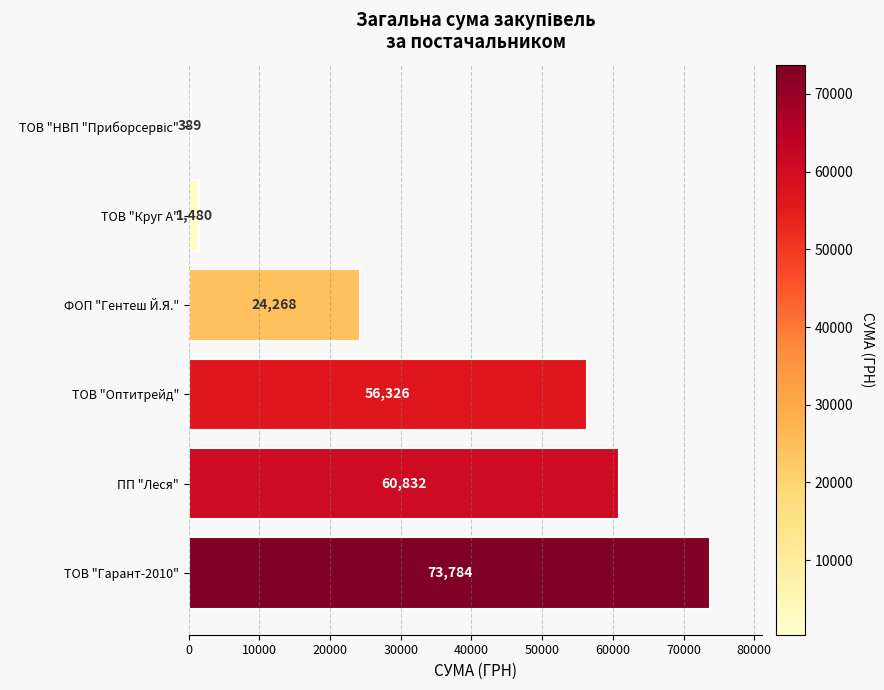

Between ФОП "Гентеш Й.Я." and ТОВ "Круг А", which is larger?

ФОП "Гентеш Й.Я."